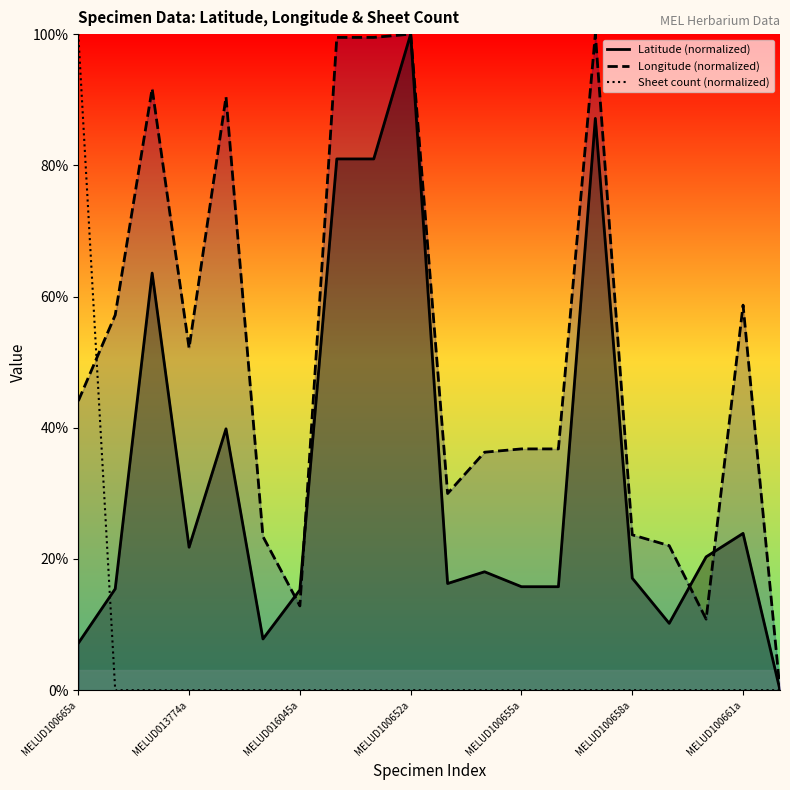

The Longitude (normalized) series shows 88.1 at MELUD013774a. True or false?

False